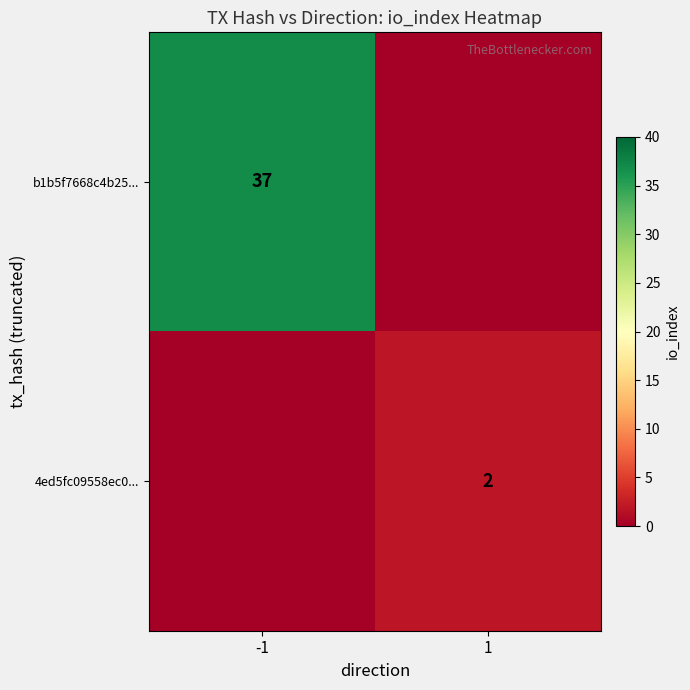

Is the value of 4ed5fc09558ec0... at 1 greater than the value of b1b5f7668c4b25... at -1?

No